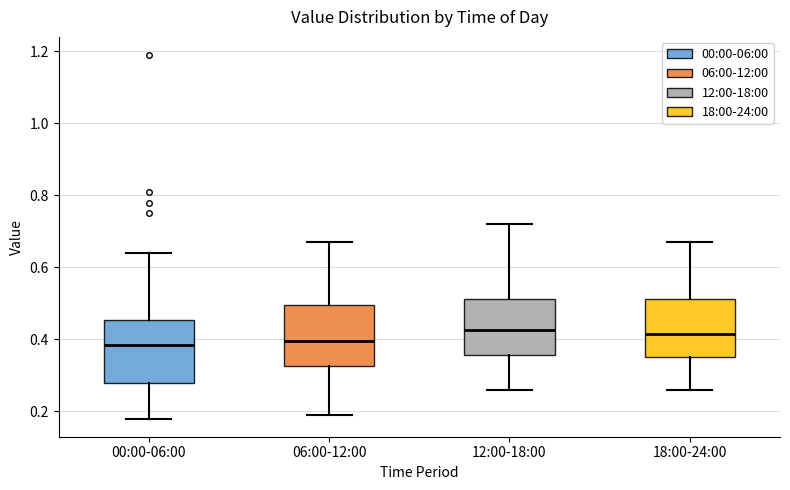

Reading left to right, transcribe this box plot: for each box, give where its median line is, the range the box spans, and where its two whiskers end, as read against the y-axis. The values are not printed on the chart, so give them approximately, as read against the axis.

00:00-06:00: median 0.38, box 0.28 to 0.46, whiskers 0.18 to 0.64
06:00-12:00: median 0.40, box 0.32 to 0.50, whiskers 0.20 to 0.68
12:00-18:00: median 0.42, box 0.36 to 0.52, whiskers 0.26 to 0.72
18:00-24:00: median 0.42, box 0.36 to 0.52, whiskers 0.26 to 0.68